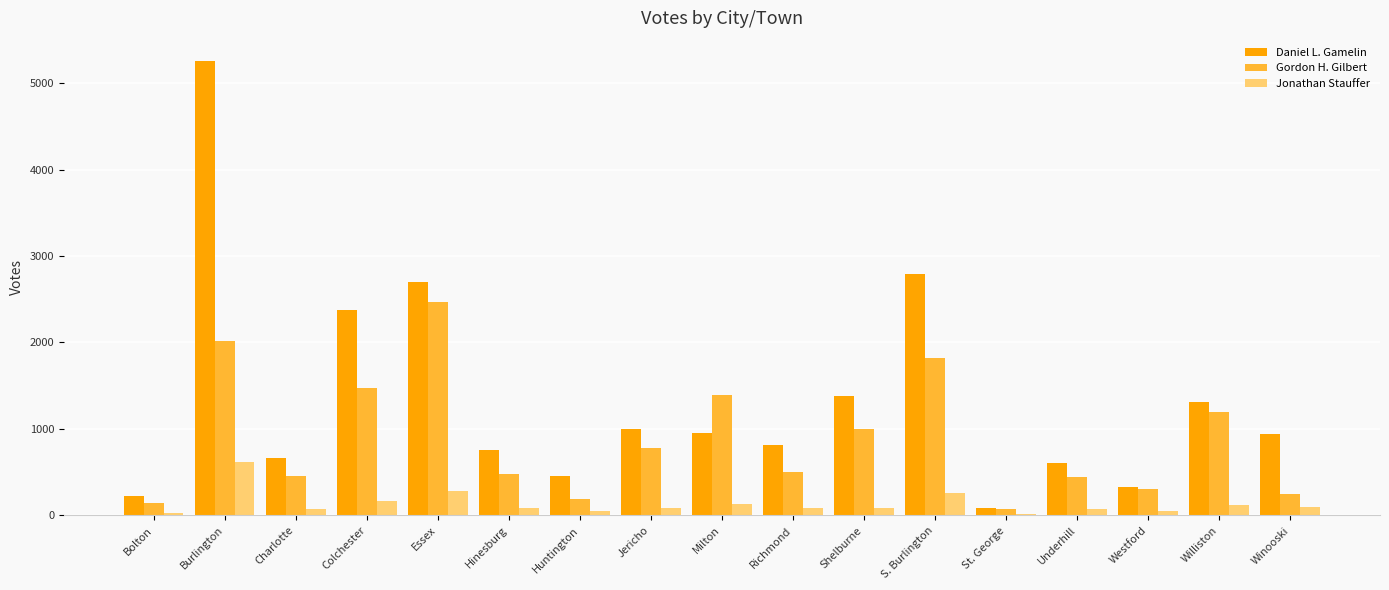

What is the average value of the Daniel L. Gamelin series?

1333